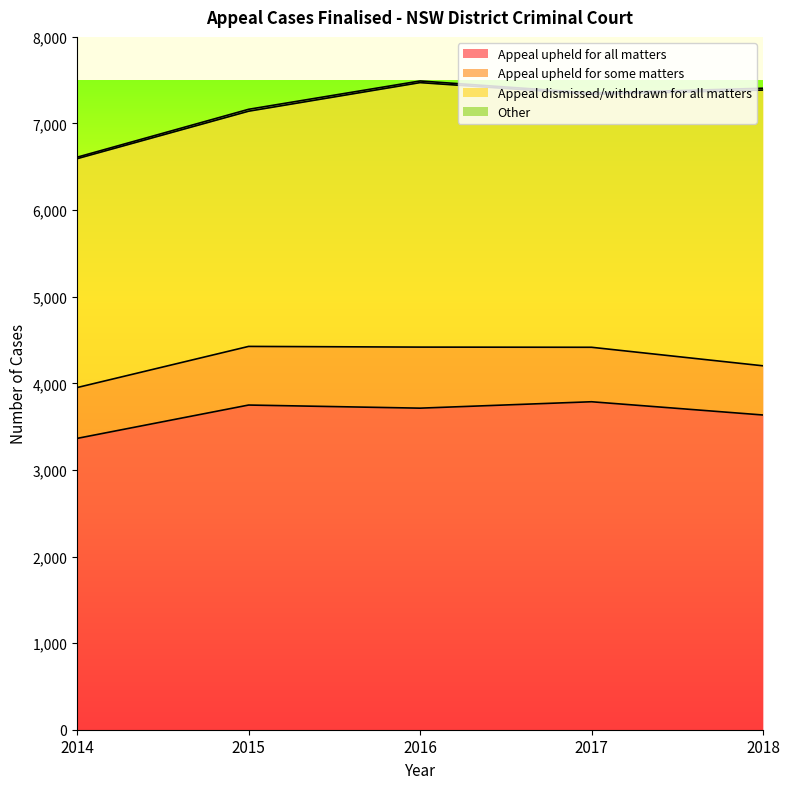

Which has a higher value, 2016 or 2017?

2017